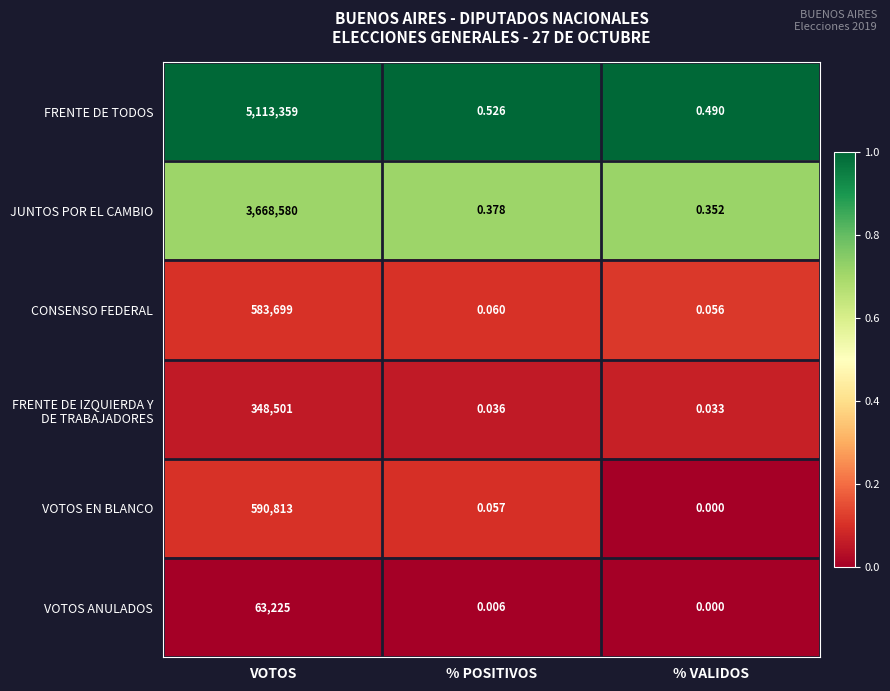

List the labels in order of VOTOS EN BLANCO value, largest first.

VOTOS, % POSITIVOS, % VALIDOS